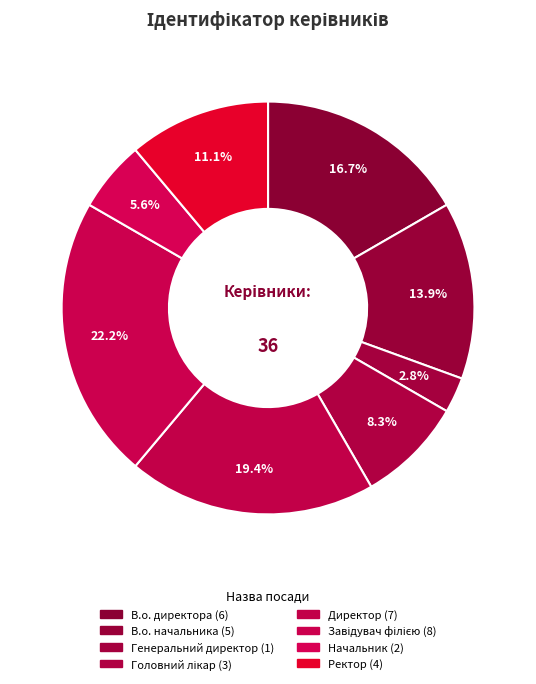

What is the change in value from В.о. начальника to Головний лікар?

-2